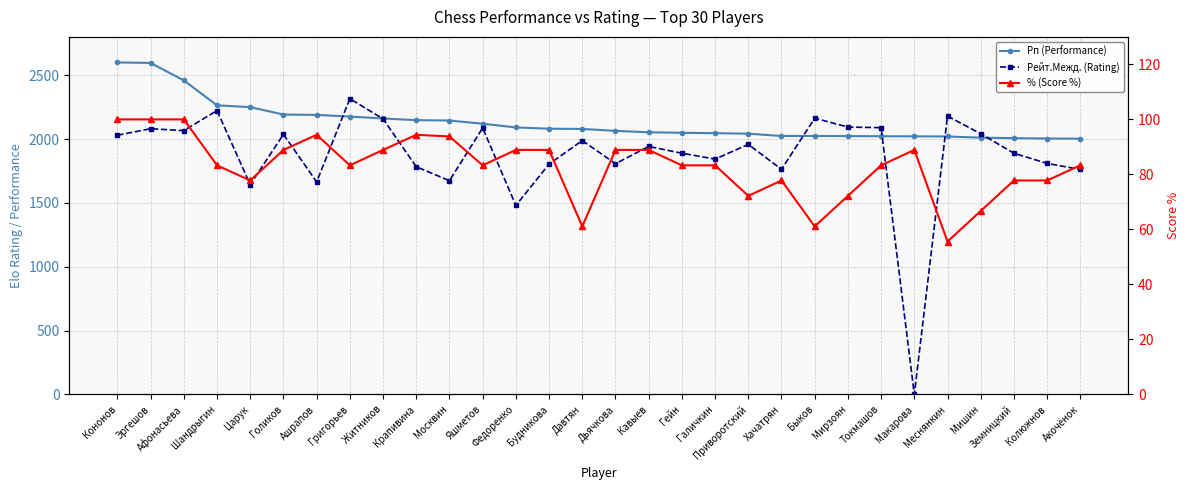

What position from the left is Колюжнов?

29